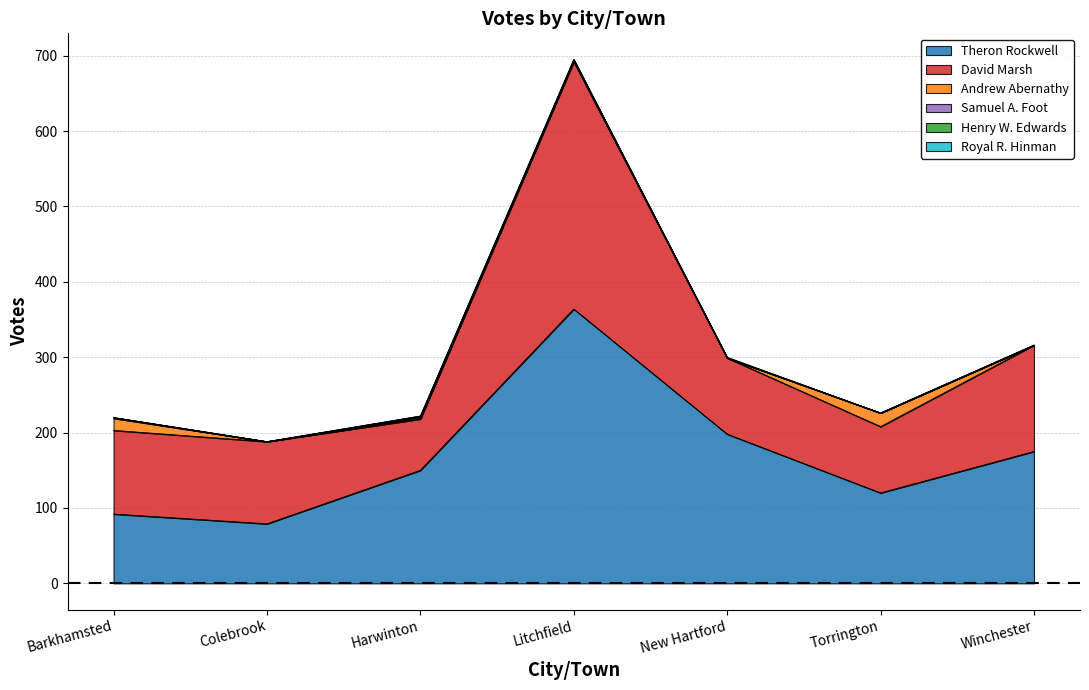

Is it true that Henry W. Edwards equals 0 at Colebrook?

True